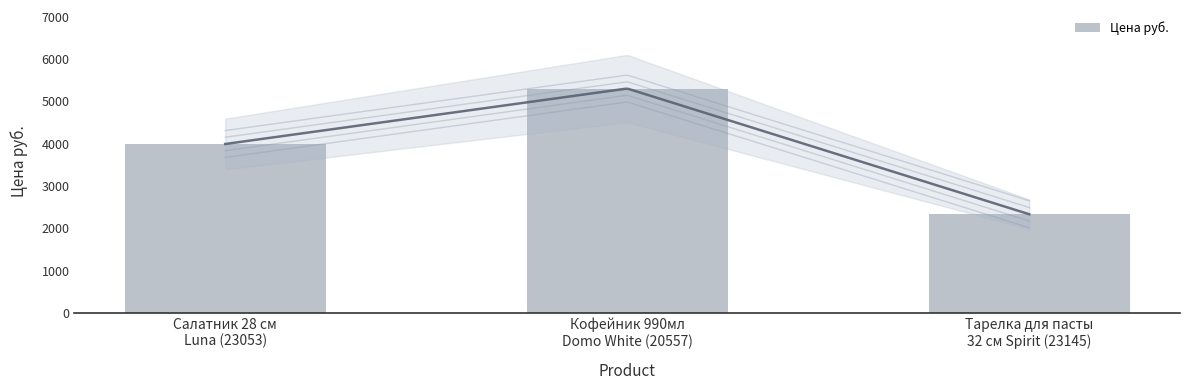

Reading left to right, what are all the values shown in this chart?

Салатник 28 см
Luna (23053)=3991	Кофейник 990мл
Domo White (20557)=5302	Тарелка для пасты
32 см Spirit (23145)=2331